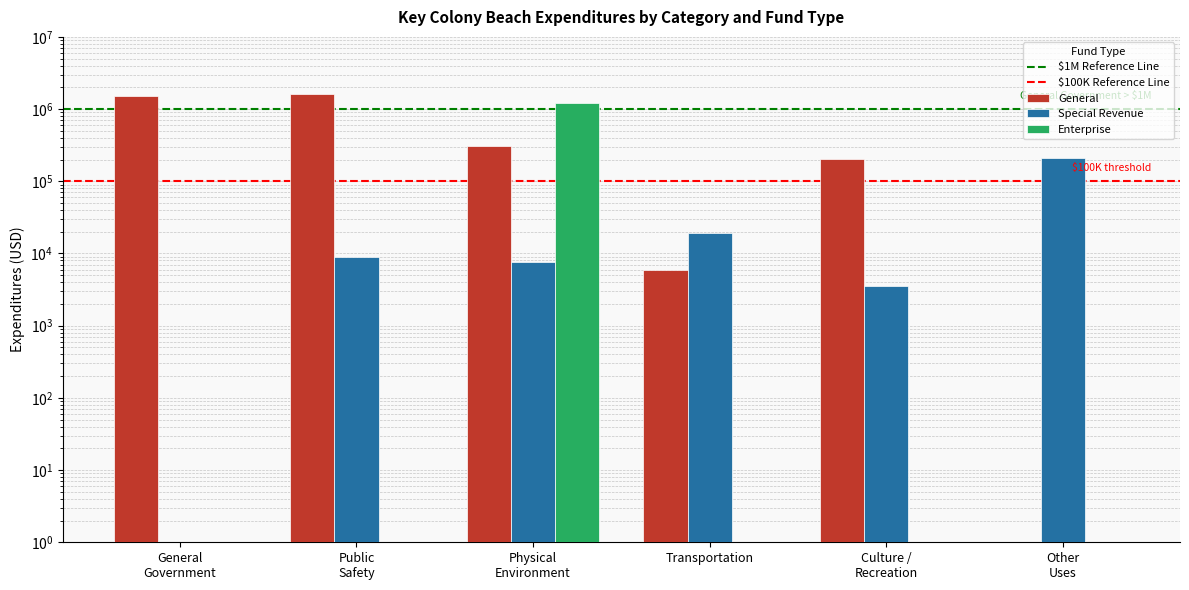

Are the bars horizontal?

No